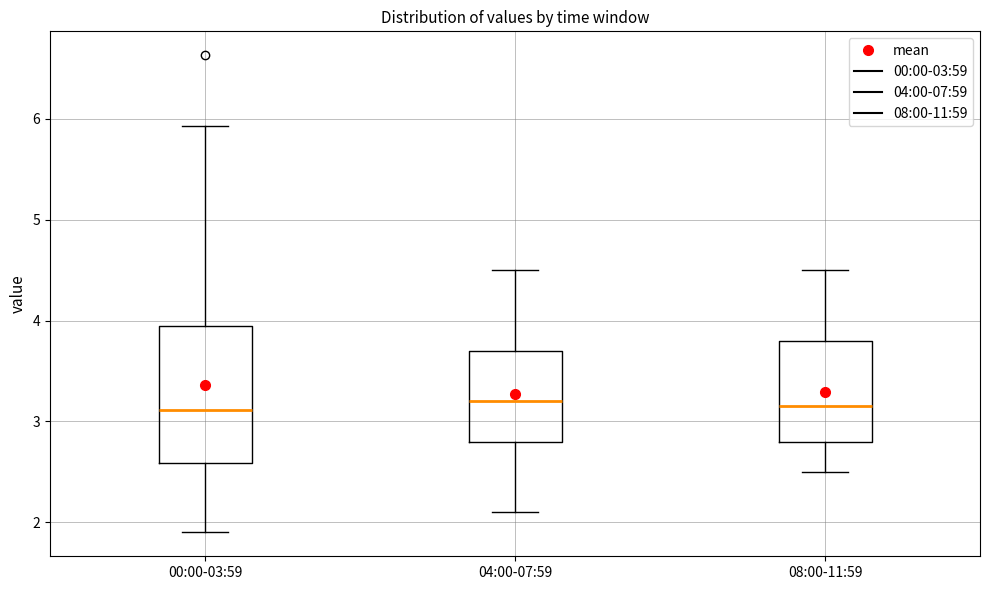

Where does the lower whisker of the box for 04:00-07:59 end on the y-axis? The values are not printed on the chart, so give them approximately, as read against the axis.

2.1